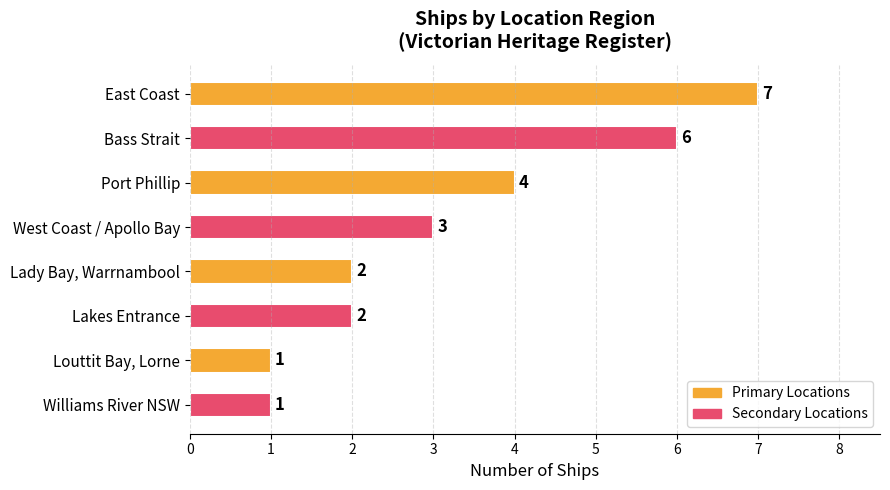

Reading top to bottom, list all the values displayed in this chart.

East Coast=7	Bass Strait=6	Port Phillip=4	West Coast / Apollo Bay=3	Lady Bay, Warrnambool=2	Lakes Entrance=2	Louttit Bay, Lorne=1	Williams River NSW=1